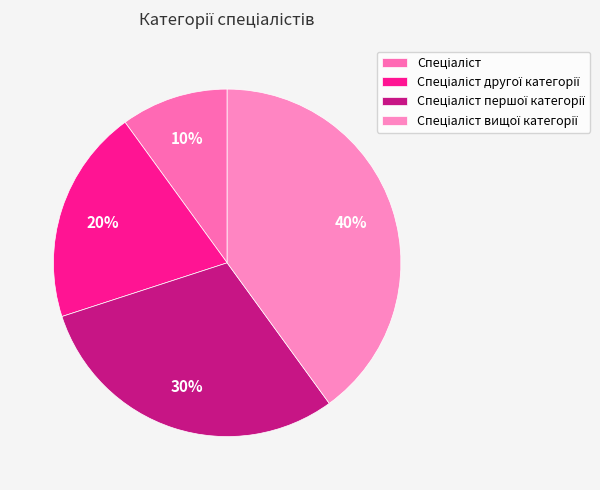

What is the largest slice in the pie chart?

Спеціаліст вищої категорії